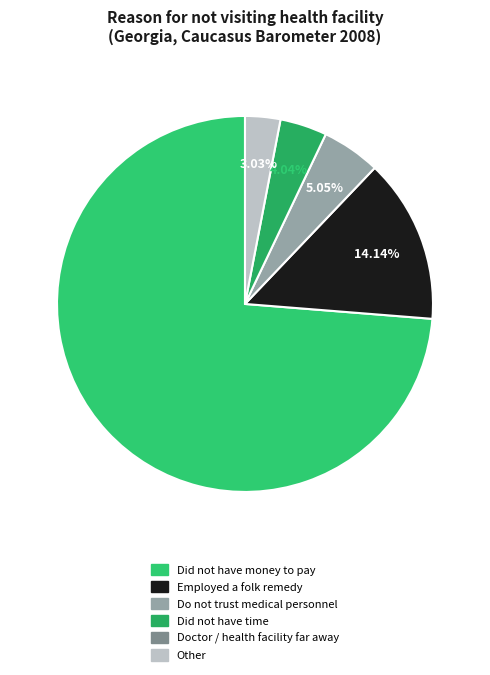

How many slices are in this pie chart?

5